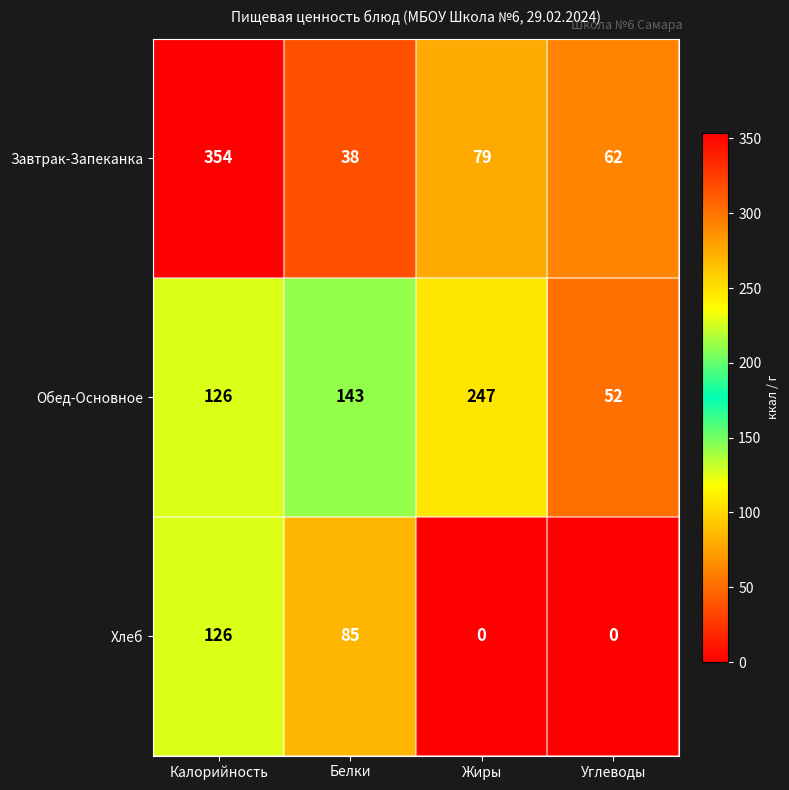

Which label corresponds to the largest value in the chart?

Калорийность